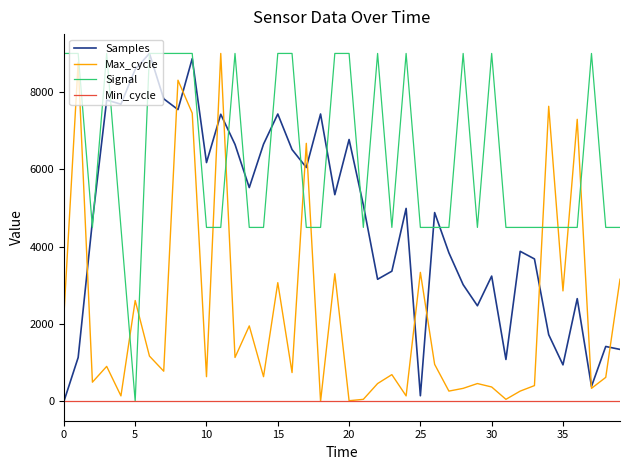

Which series has the largest total across all categories?

Signal